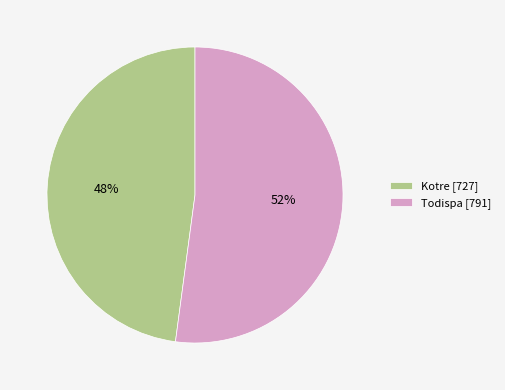

To the nearest percent, what percentage of the pie is Kotre?

48%